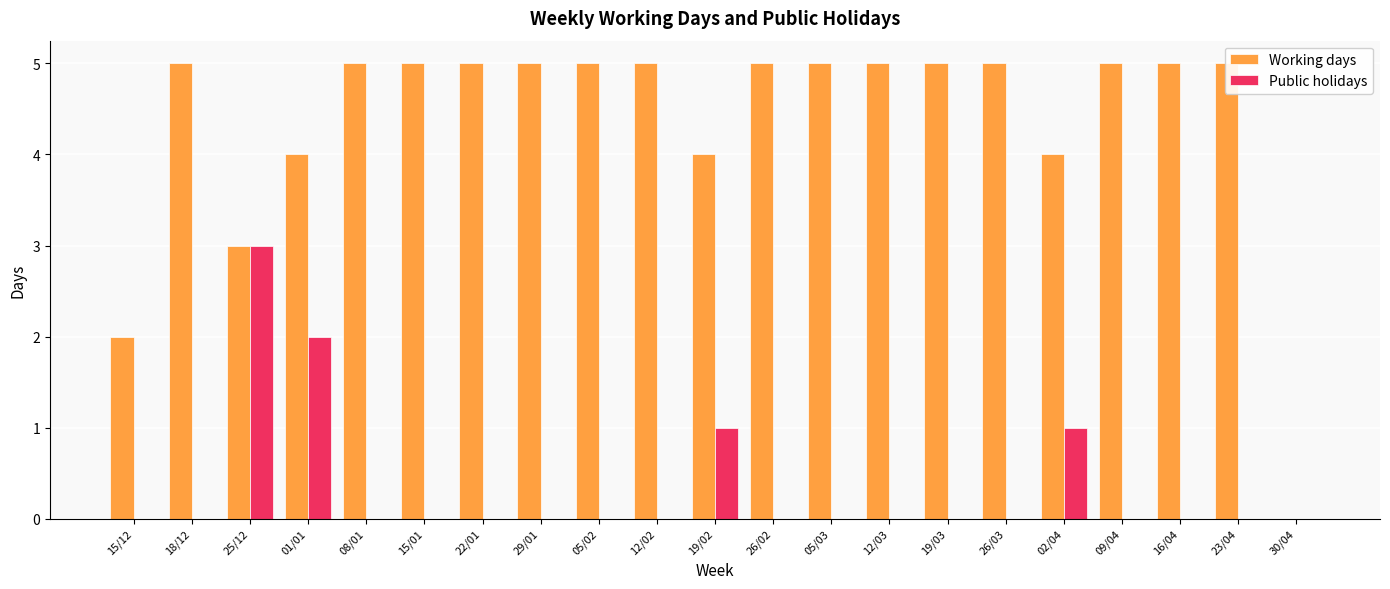

Is the value of Working days at 29/01 greater than the value of Public holidays at 25/12?

Yes